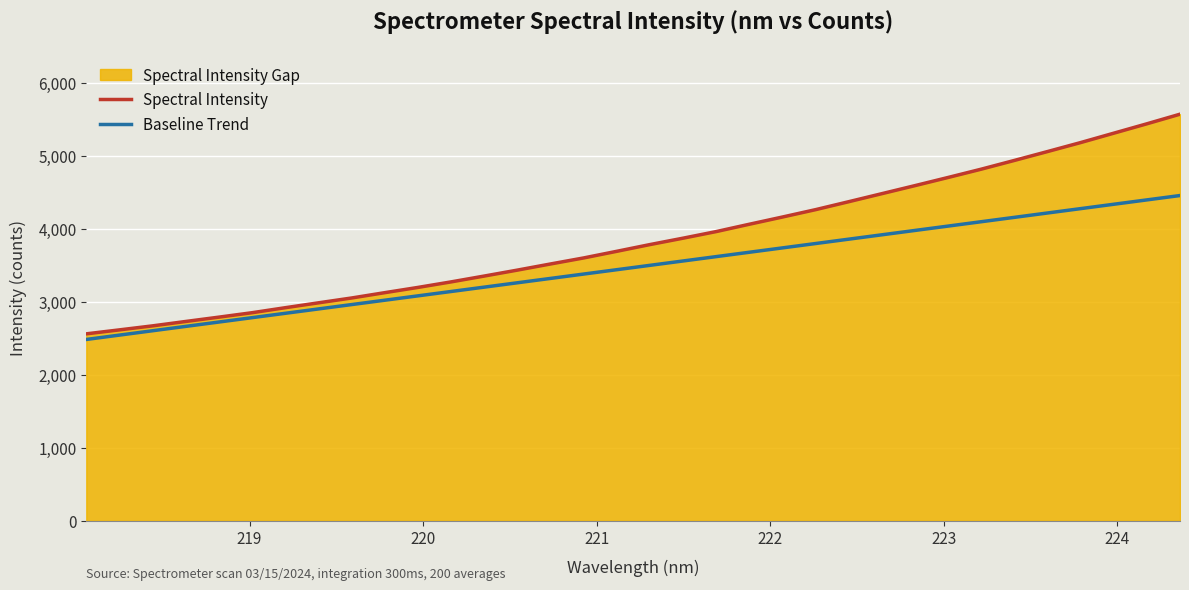

How many data points in Baseline Trend are above 3502?

17